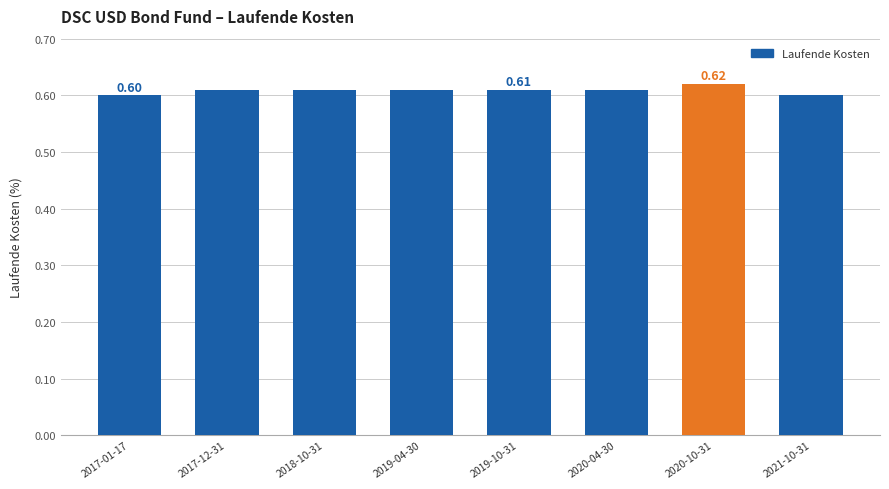

What is the sum of all values?

4.9